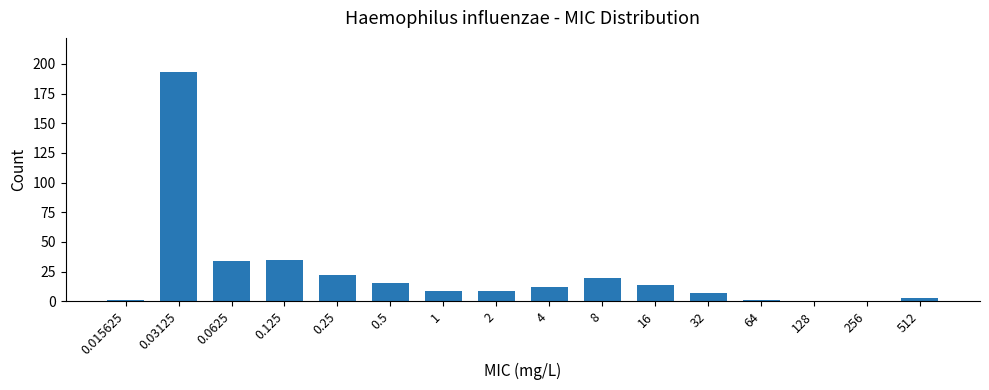

What is the sum of all values?

375